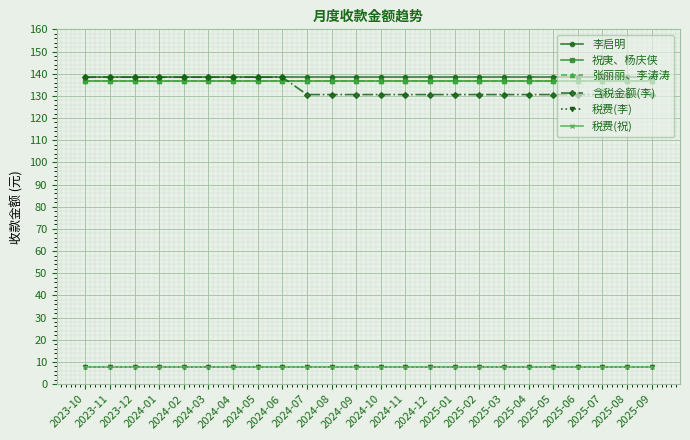

At which label does 含税金额(李) reach its peak?

2023-10